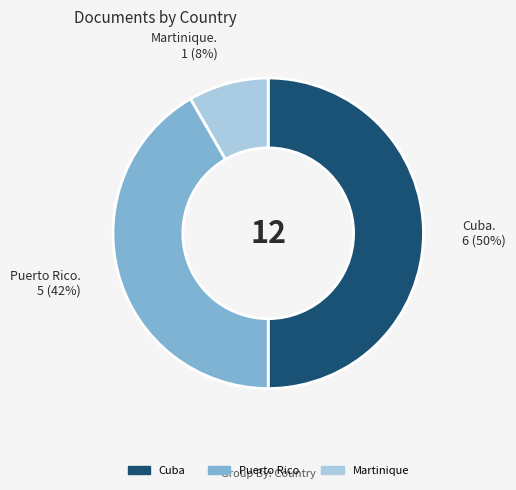

Approximately how many times larger is the value at Martinique compared to Puerto Rico?

0.2